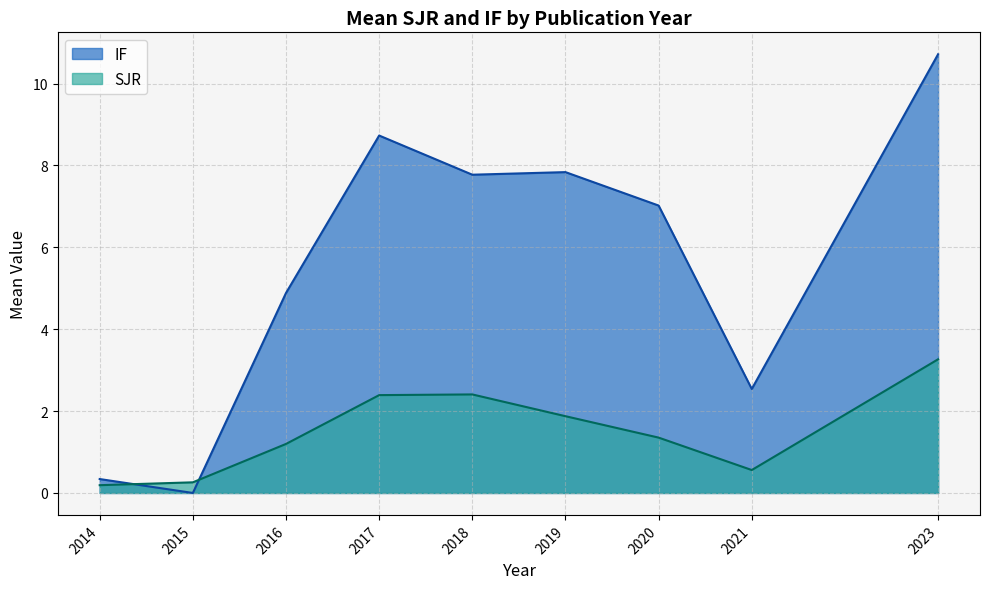

Between 2016 and 2018, which is larger?

2018